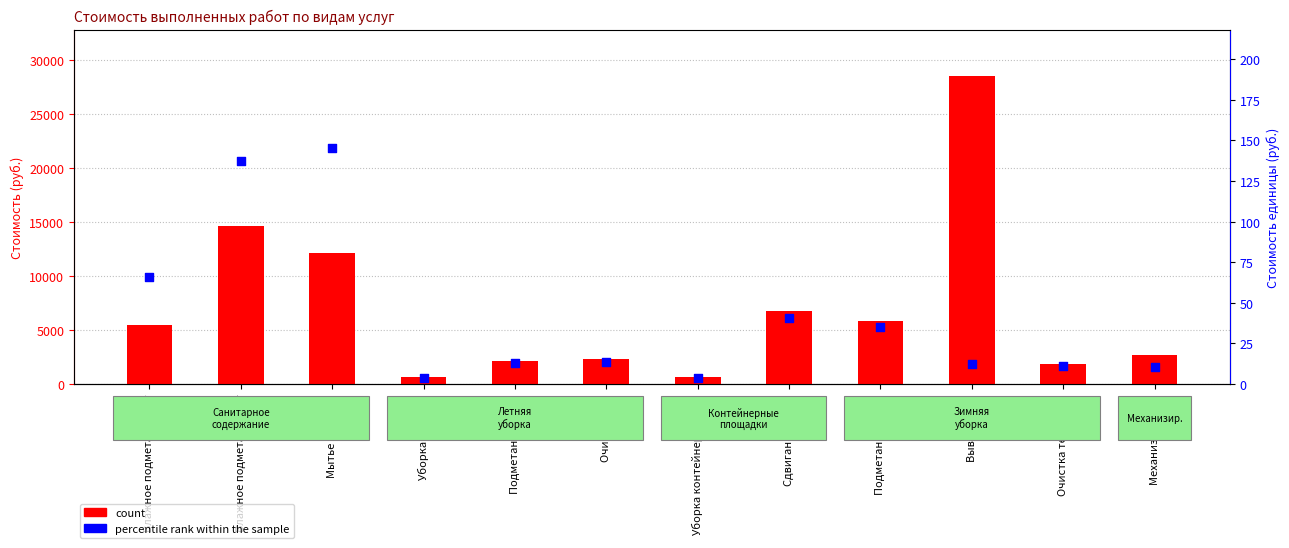

Which series reaches the maximum Y coordinate?

count